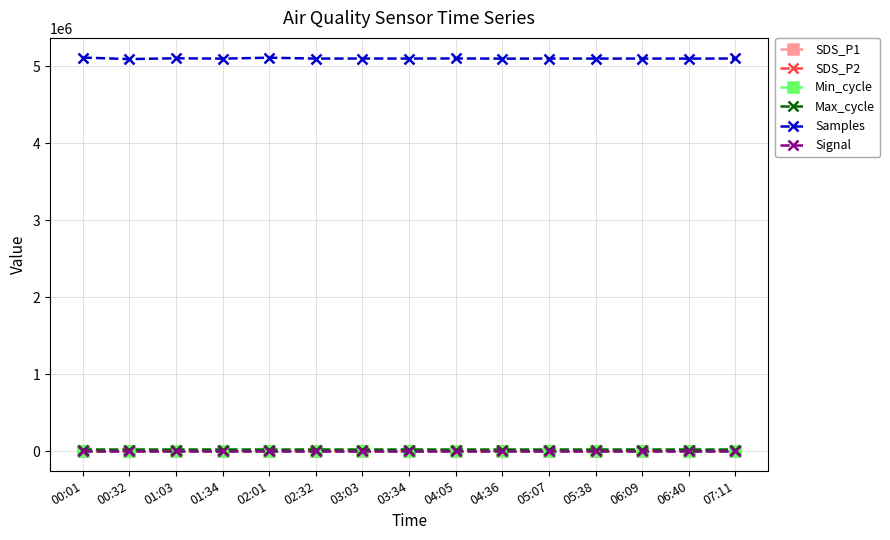

True or false: Max_cycle and Signal cross at least once.

False